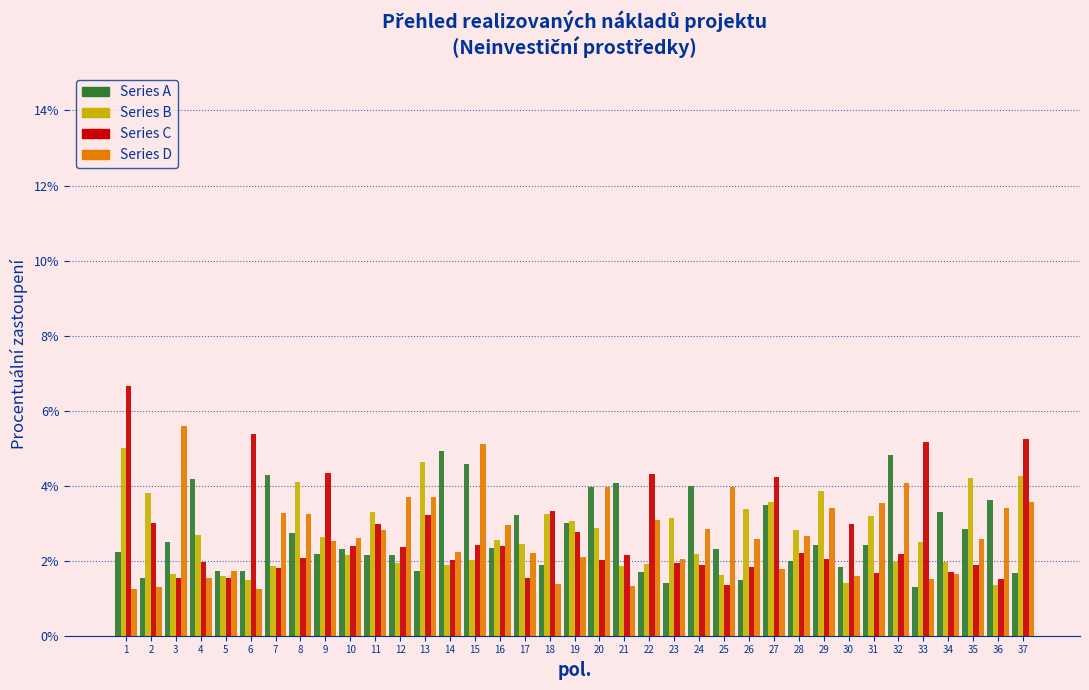

Reading left to right, transcribe this chart: for each range on the x-axis, give the height of each series' bar. The values are not printed on the chart, so give them approximately, as read against the axis.

0.5 to 1.5: Series A=2.2	Series B=5.0	Series C=6.6	Series D=1.2
1.5 to 2.5: Series A=1.6	Series B=3.8	Series C=3.0	Series D=1.2
2.5 to 3.5: Series A=2.6	Series B=1.6	Series C=1.6	Series D=5.6
3.5 to 4.5: Series A=4.2	Series B=2.6	Series C=2.0	Series D=1.6
4.5 to 5.5: Series A=1.8	Series B=1.6	Series C=1.6	Series D=1.8
5.5 to 6.5: Series A=1.8	Series B=1.4	Series C=5.4	Series D=1.2
6.5 to 7.5: Series A=4.2	Series B=1.8	Series C=1.8	Series D=3.2
7.5 to 8.5: Series A=2.8	Series B=4.0	Series C=2.0	Series D=3.2
8.5 to 9.5: Series A=2.2	Series B=2.6	Series C=4.4	Series D=2.6
9.5 to 10.5: Series A=2.4	Series B=2.2	Series C=2.4	Series D=2.6
10.5 to 11.5: Series A=2.2	Series B=3.2	Series C=3.0	Series D=2.8
11.5 to 12.5: Series A=2.2	Series B=2.0	Series C=2.4	Series D=3.6
12.5 to 13.5: Series A=1.8	Series B=4.6	Series C=3.2	Series D=3.6
13.5 to 14.5: Series A=5.0	Series B=1.8	Series C=2.0	Series D=2.2
14.5 to 15.5: Series A=4.6	Series B=2.0	Series C=2.4	Series D=5.2
15.5 to 16.5: Series A=2.4	Series B=2.6	Series C=2.4	Series D=3.0
16.5 to 17.5: Series A=3.2	Series B=2.4	Series C=1.6	Series D=2.2
17.5 to 18.5: Series A=1.8	Series B=3.2	Series C=3.4	Series D=1.4
18.5 to 19.5: Series A=3.0	Series B=3.0	Series C=2.8	Series D=2.0
19.5 to 20.5: Series A=4.0	Series B=2.8	Series C=2.0	Series D=4.0
20.5 to 21.5: Series A=4.0	Series B=1.8	Series C=2.2	Series D=1.4
21.5 to 22.5: Series A=1.8	Series B=2.0	Series C=4.4	Series D=3.0
22.5 to 23.5: Series A=1.4	Series B=3.2	Series C=2.0	Series D=2.0
23.5 to 24.5: Series A=4.0	Series B=2.2	Series C=1.8	Series D=2.8
24.5 to 25.5: Series A=2.4	Series B=1.6	Series C=1.4	Series D=4.0
25.5 to 26.5: Series A=1.4	Series B=3.4	Series C=1.8	Series D=2.6
26.5 to 27.5: Series A=3.4	Series B=3.6	Series C=4.2	Series D=1.8
27.5 to 28.5: Series A=2.0	Series B=2.8	Series C=2.2	Series D=2.6
28.5 to 29.5: Series A=2.4	Series B=3.8	Series C=2.0	Series D=3.4
29.5 to 30.5: Series A=1.8	Series B=1.4	Series C=3.0	Series D=1.6
30.5 to 31.5: Series A=2.4	Series B=3.2	Series C=1.6	Series D=3.6
31.5 to 32.5: Series A=4.8	Series B=2.0	Series C=2.2	Series D=4.0
32.5 to 33.5: Series A=1.2	Series B=2.6	Series C=5.2	Series D=1.6
33.5 to 34.5: Series A=3.2	Series B=2.0	Series C=1.8	Series D=1.6
34.5 to 35.5: Series A=2.8	Series B=4.2	Series C=1.8	Series D=2.6
35.5 to 36.5: Series A=3.6	Series B=1.4	Series C=1.6	Series D=3.4
36.5 to 37.5: Series A=1.6	Series B=4.2	Series C=5.2	Series D=3.6